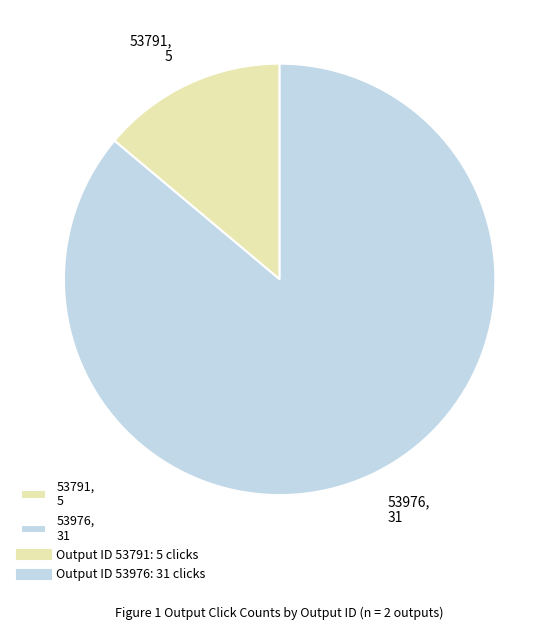

Is it true that 53791 is 14% of the pie?

True